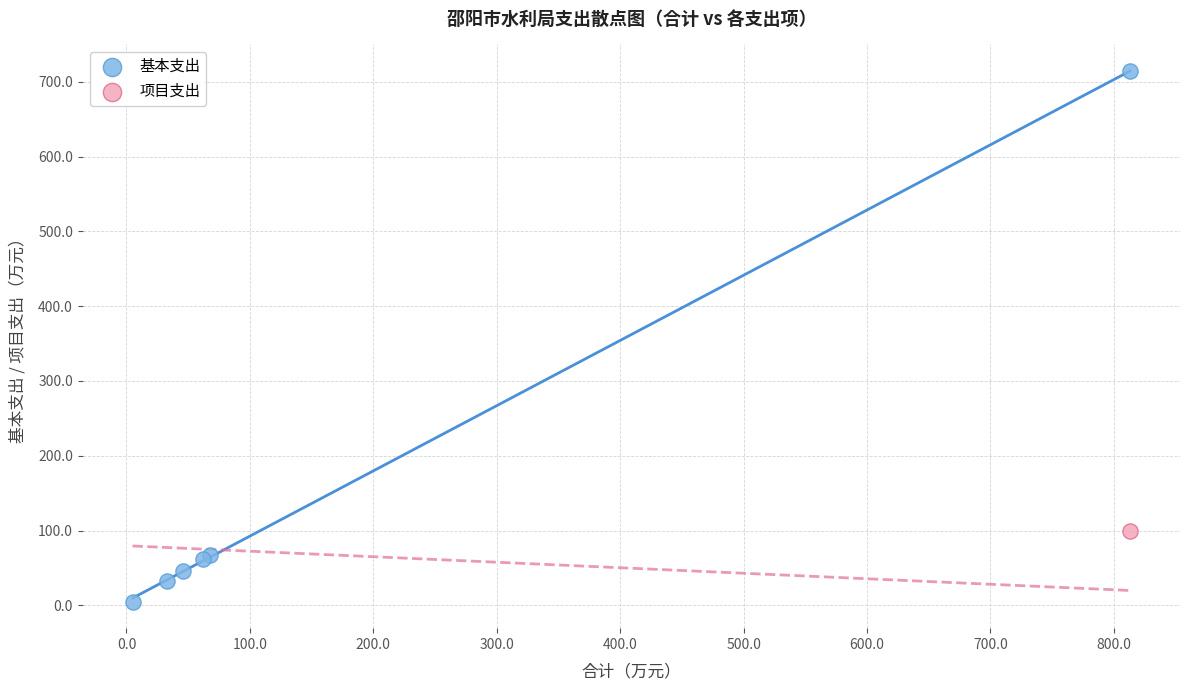

What are all the series names shown in the legend?

基本支出, 项目支出